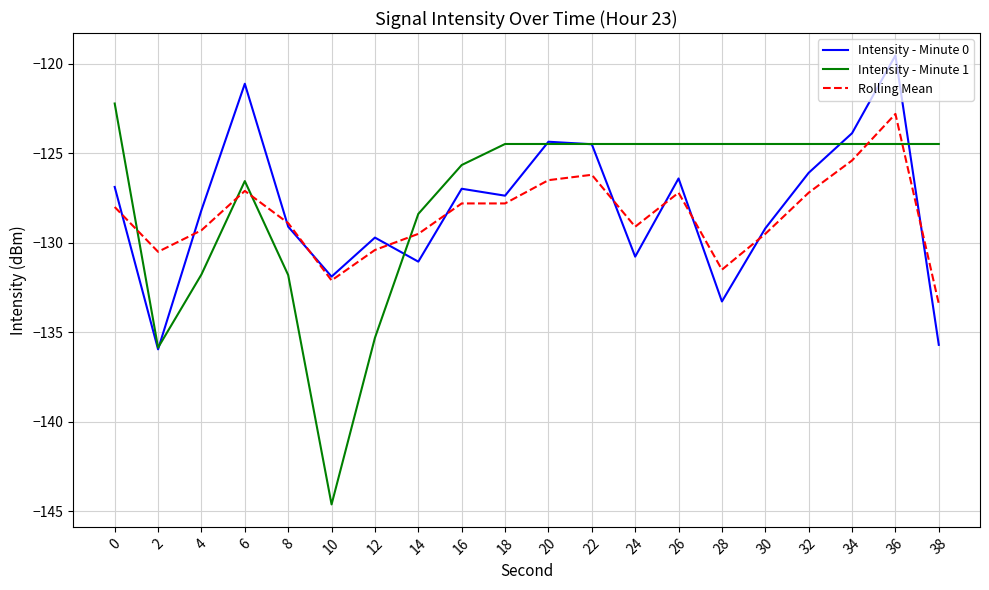

The value of Intensity - Minute 1 at 10 is -97.5. True or false?

False